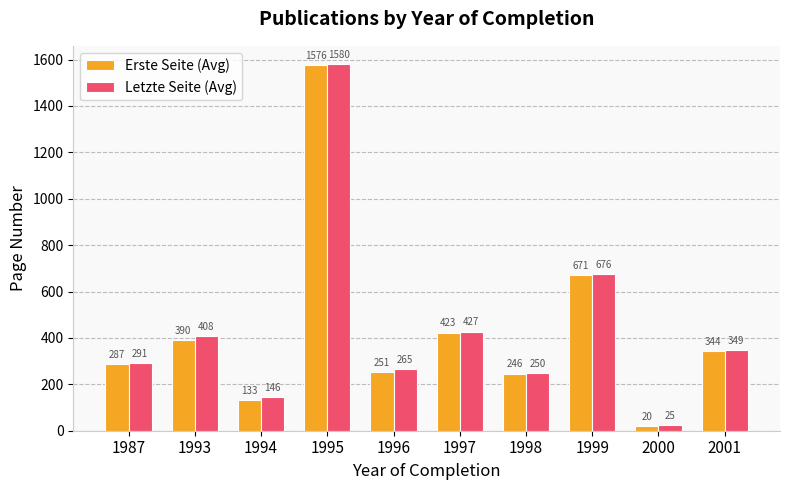

What are all the series names shown in the legend?

Erste Seite (Avg), Letzte Seite (Avg)